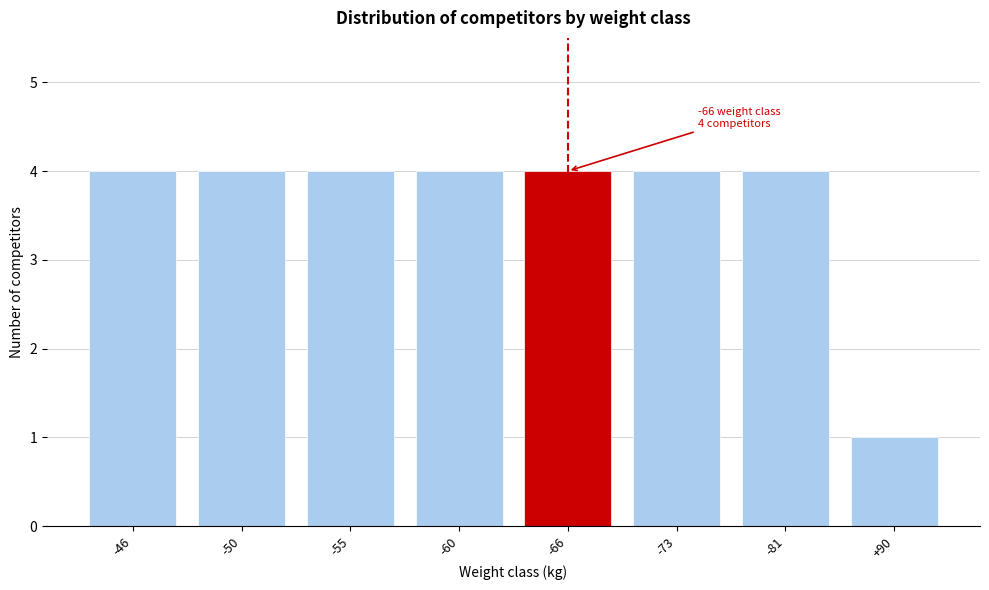

Reading right to left, what are all the values shown in this chart?

+90=1	-81=4	-73=4	-66=4	-60=4	-55=4	-50=4	-46=4